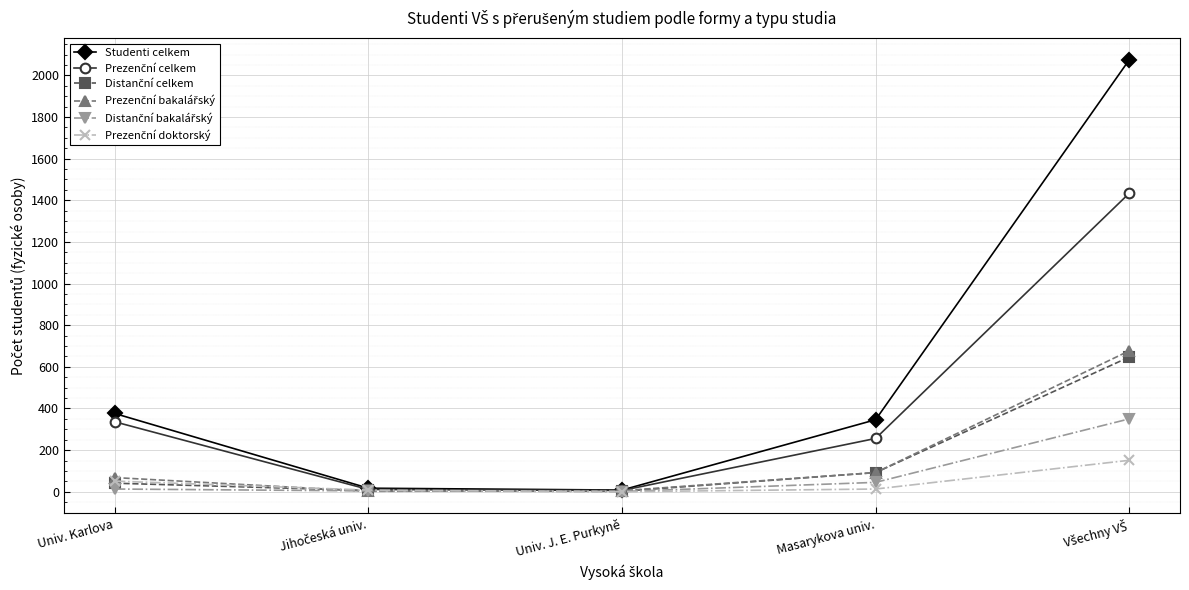

At which label is Studenti celkem closest to 1041?

Univ. Karlova